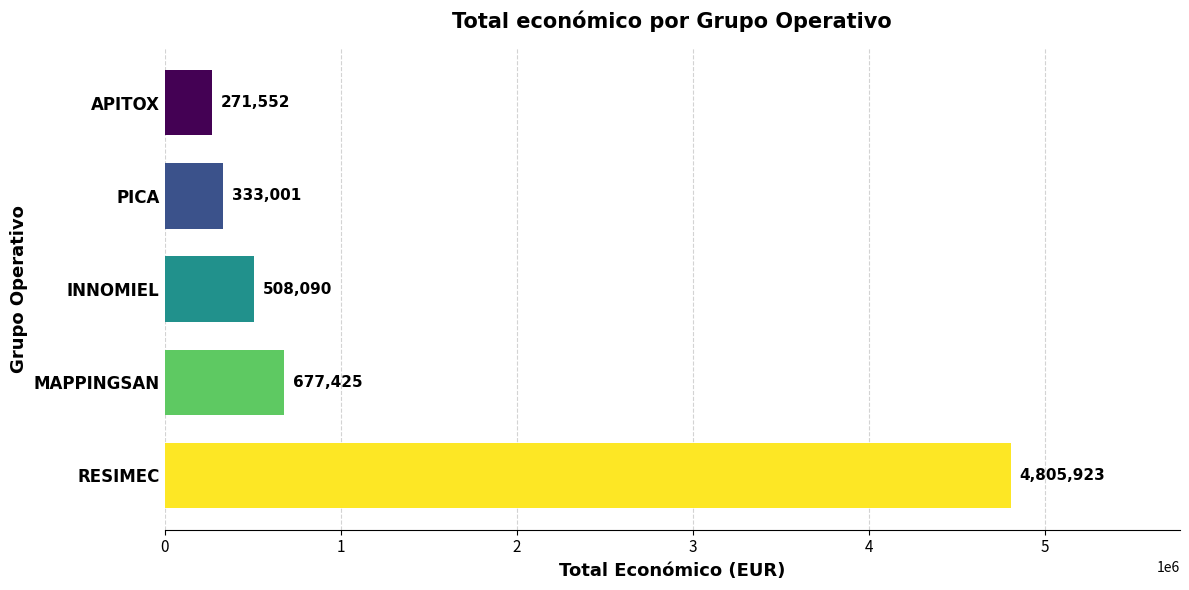

Reading bottom to top, extract all data points from this chart.

4805923	677425	508090	333001	271552